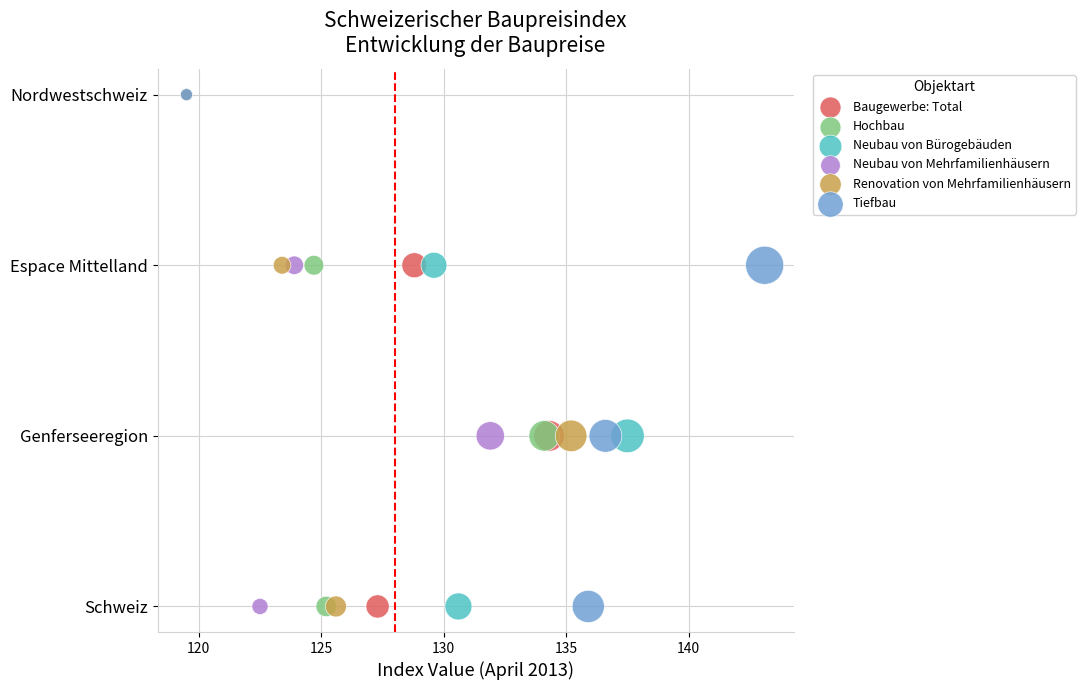

What are all the series names shown in the legend?

Baugewerbe: Total, Hochbau, Neubau von Bürogebäuden, Neubau von Mehrfamilienhäusern, Renovation von Mehrfamilienhäusern, Tiefbau